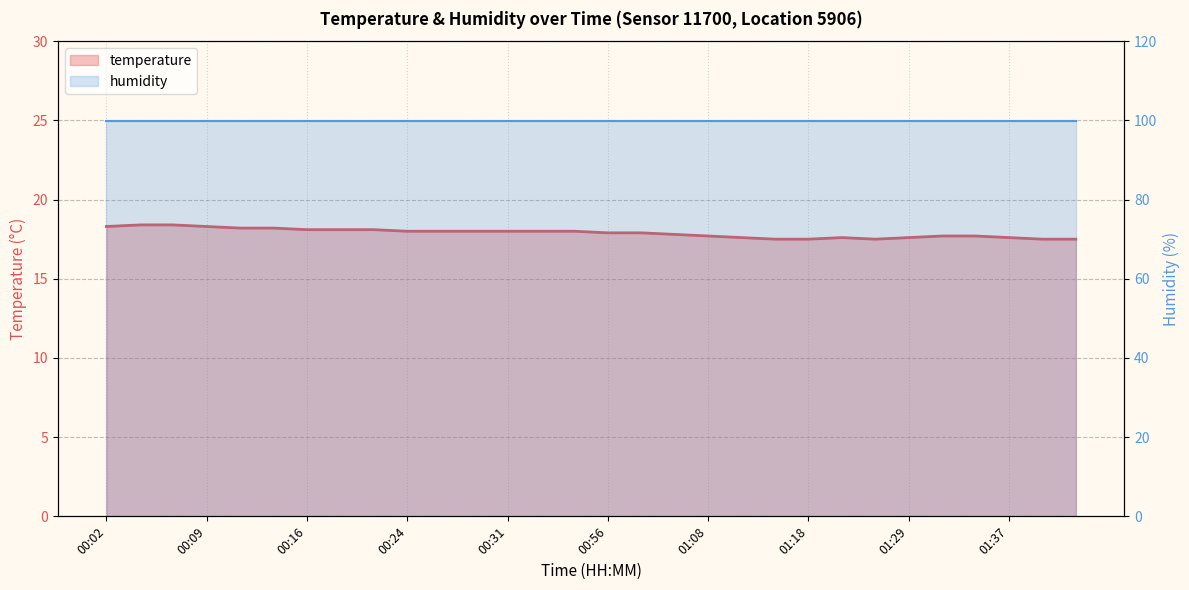

What is the difference between the values at 01:18 and 01:21?

0.1